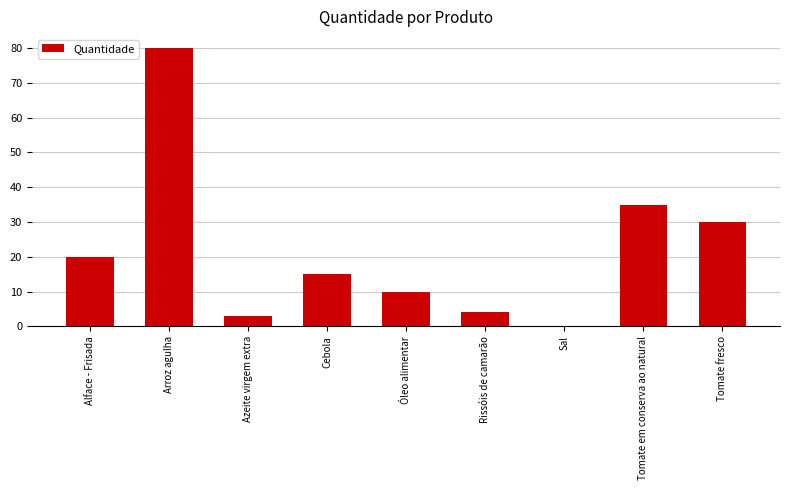

At which label is the value closest to 40?

Tomate em conserva ao natural